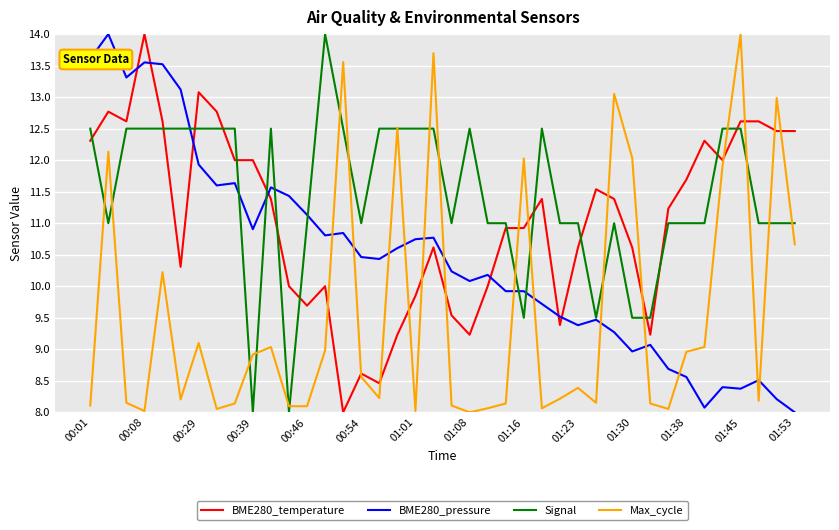

True or false: BME280_pressure and BME280_temperature intersect in this chart.

True